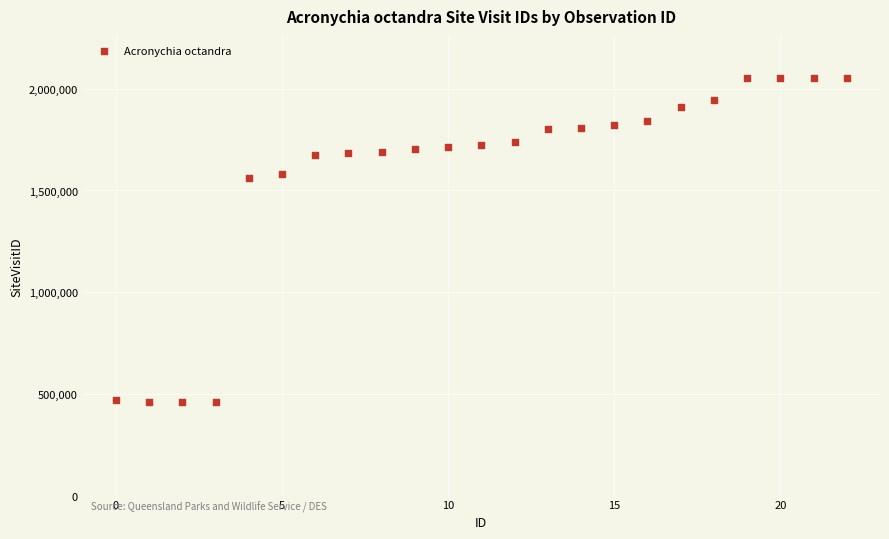

What is the range of Y values (max minus min)?

1595961